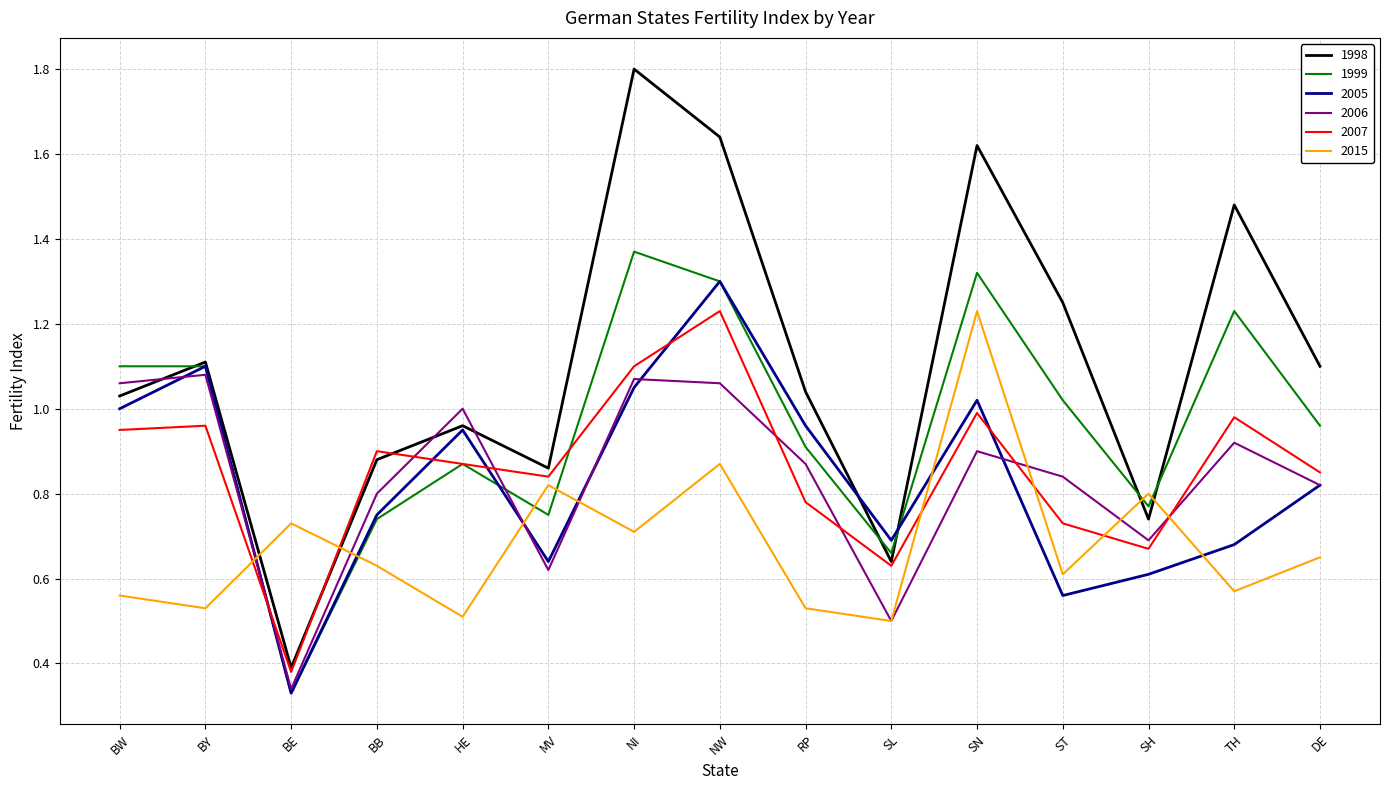

At which category is the sum across all series the highest?

NW